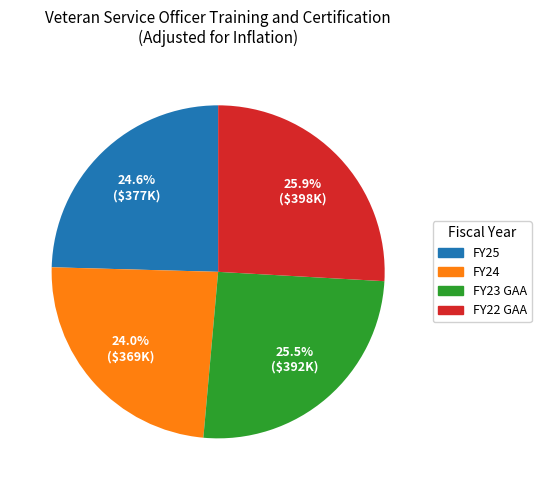

How many segments does this pie chart have?

4